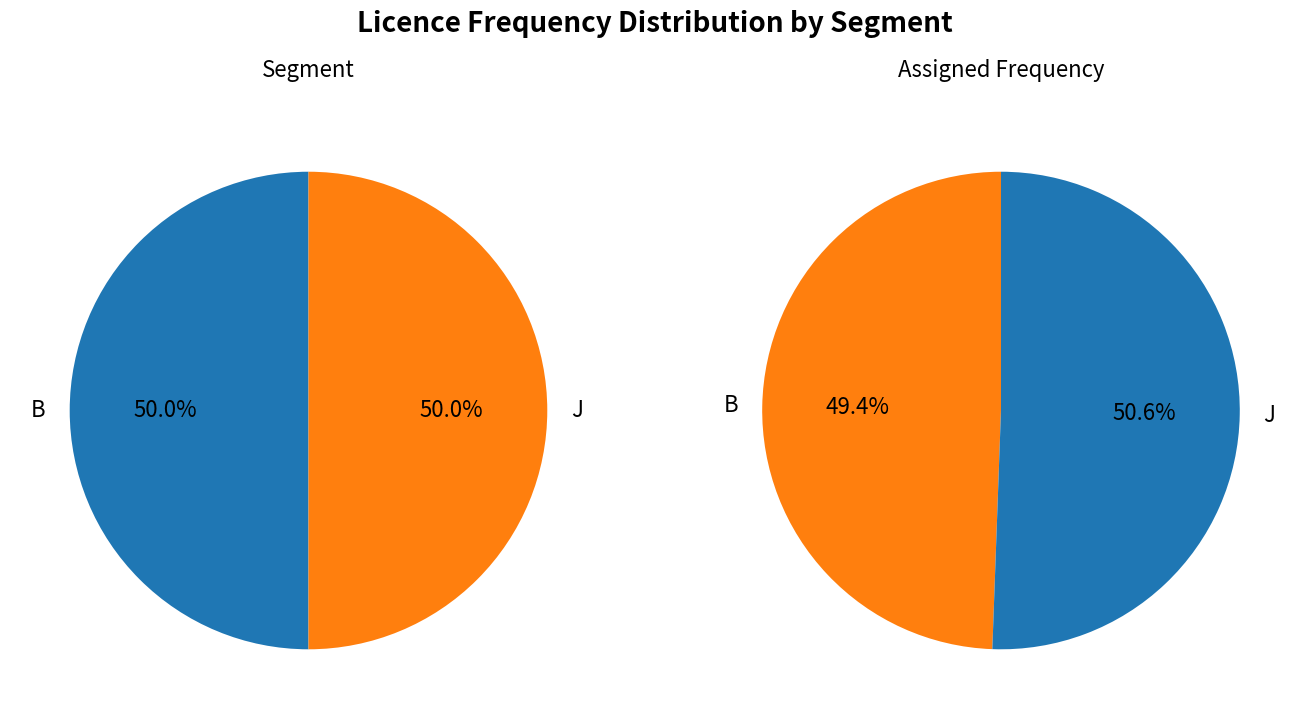

Which slice is the largest?

J